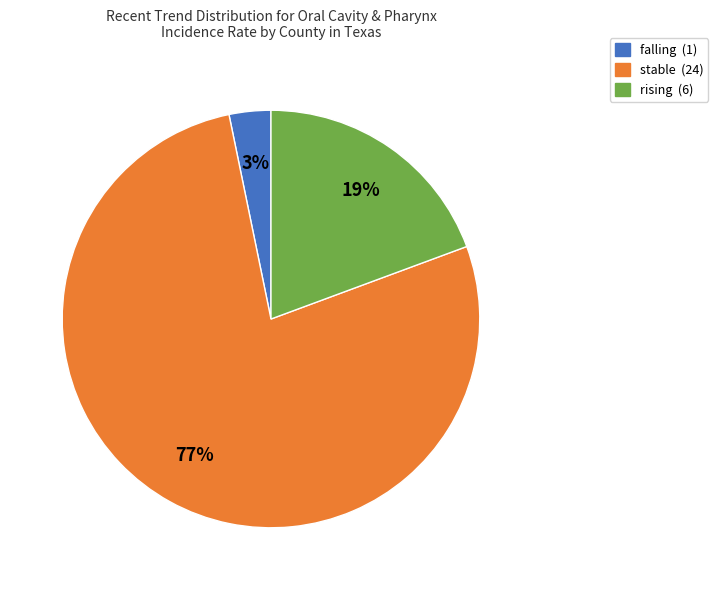

Do rising and stable together represent more than half of the pie?

Yes